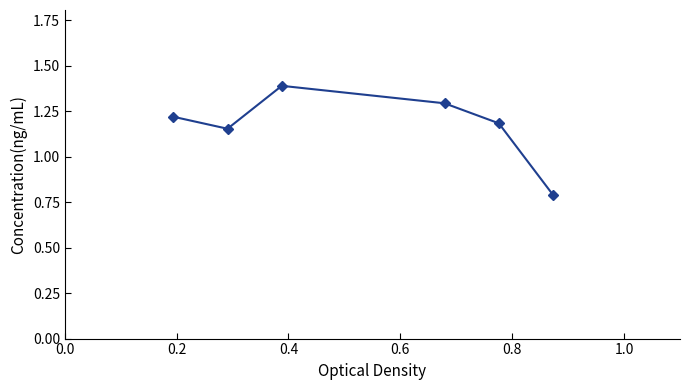

What is the value of the 4th point from the left?

1.3